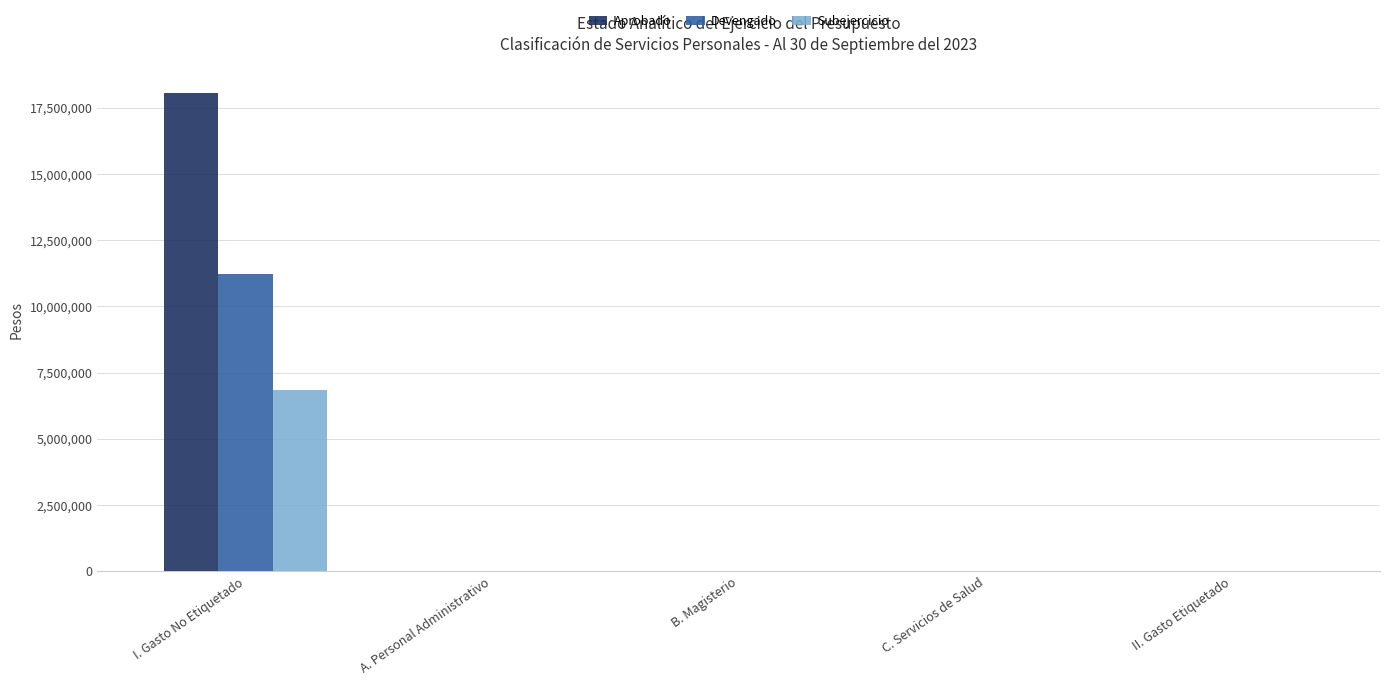

Which series has the largest total across all categories?

Aprobado